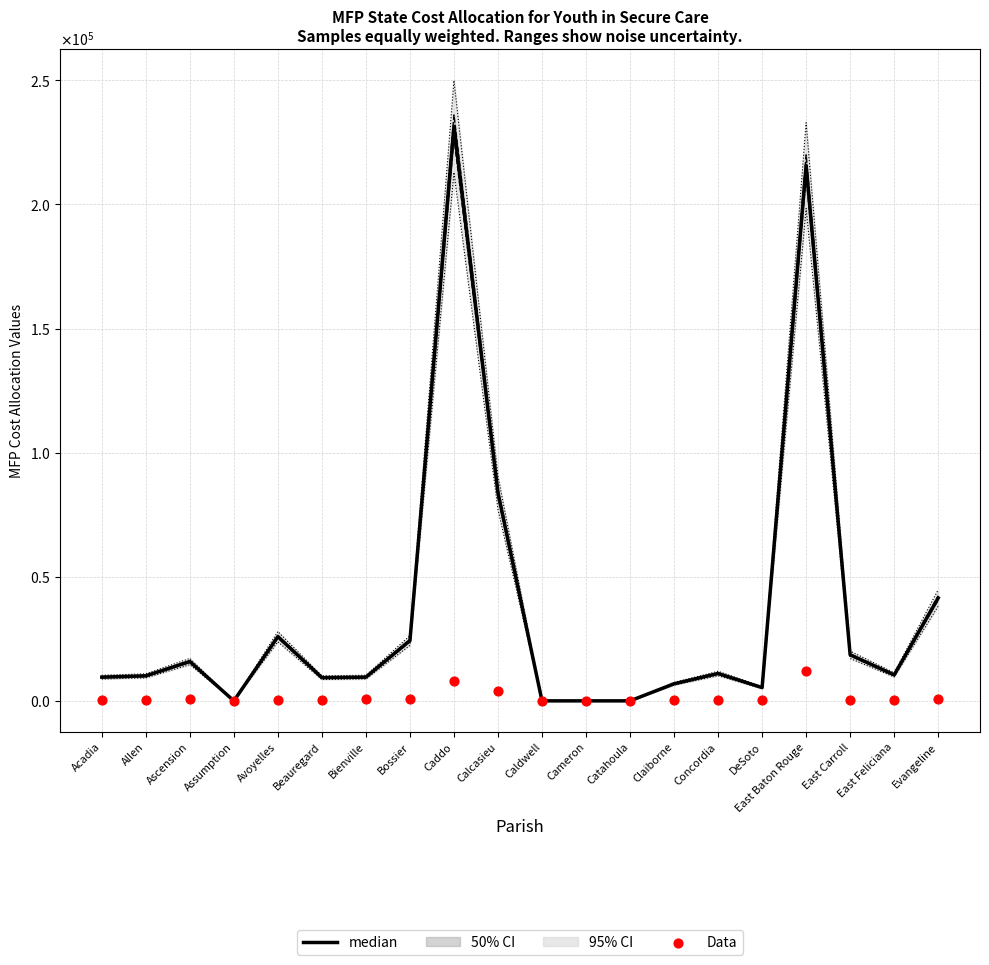

Is the value of Data at Acadia greater than the value of median at DeSoto?

No